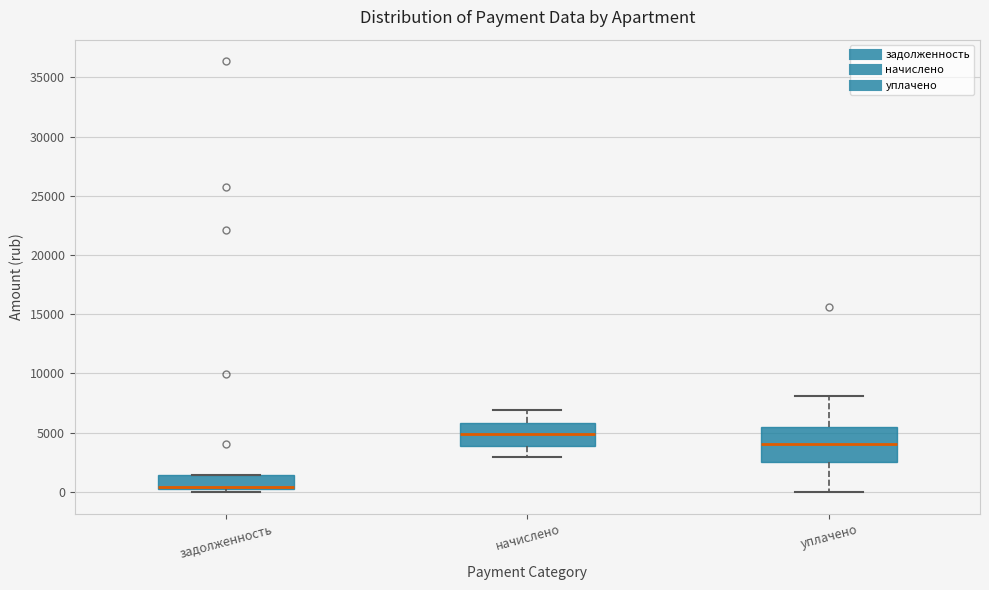

Which box has the lowest median line?

задолженность